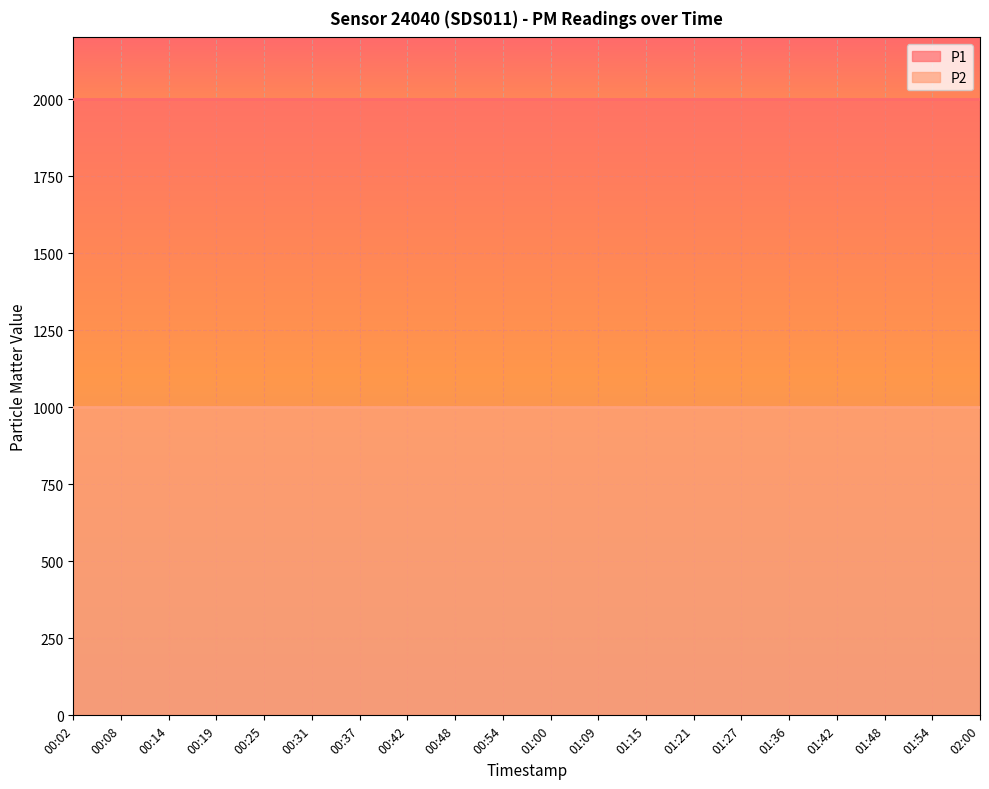

Between 00:14 and 00:37, which series saw the biggest shift?

P1